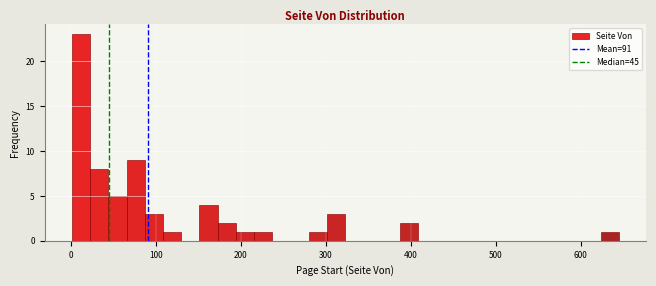

Around what value on the x-axis is the tallest bar? Give the approximate position of its centre, as read against the axis.

10